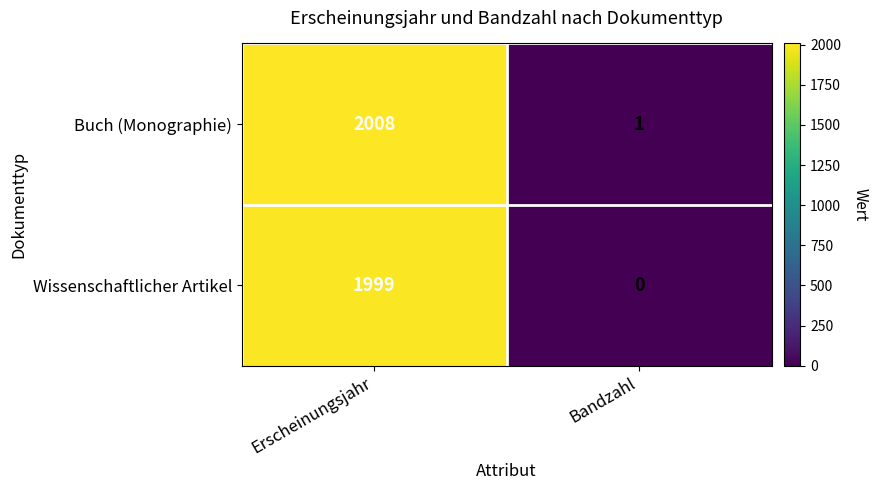

The value of Buch (Monographie) at Bandzahl is 1. True or false?

True